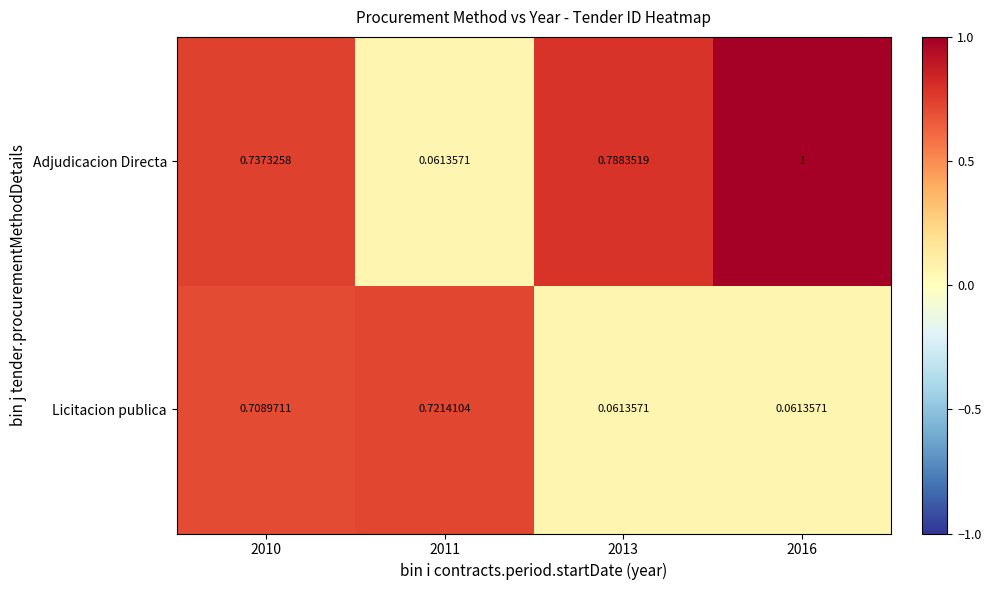

List the series in order of their overall mean, lowest first.

Licitacion publica, Adjudicacion Directa